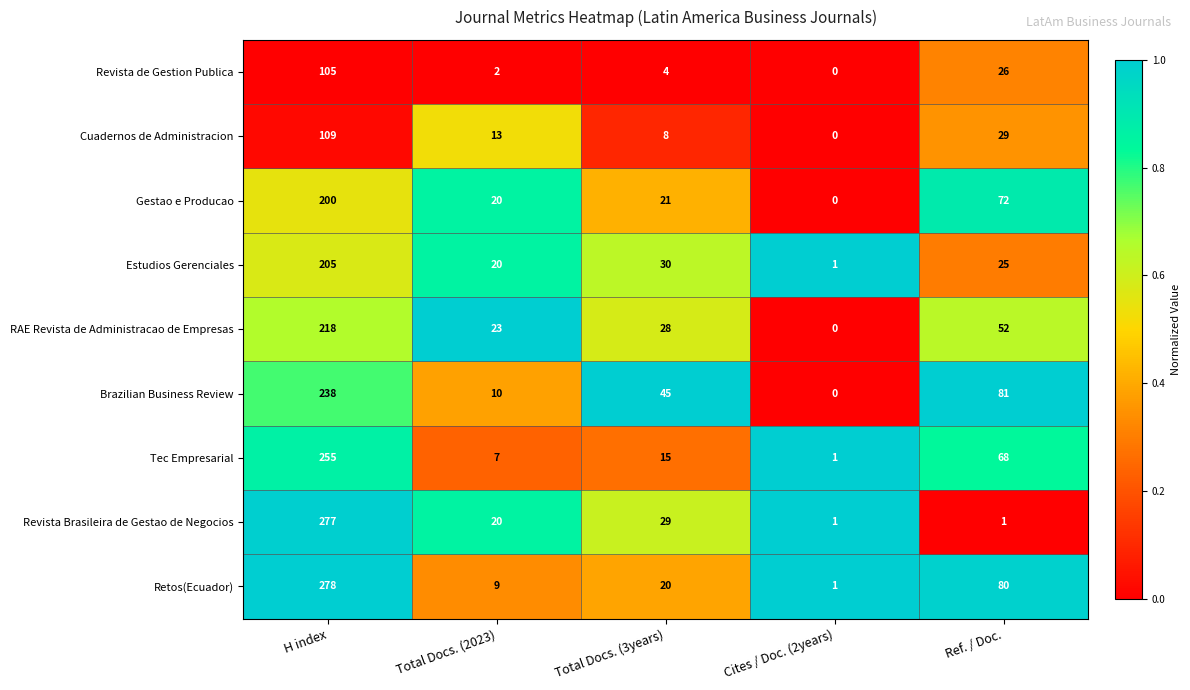

At which category is the sum across all series the highest?

H index